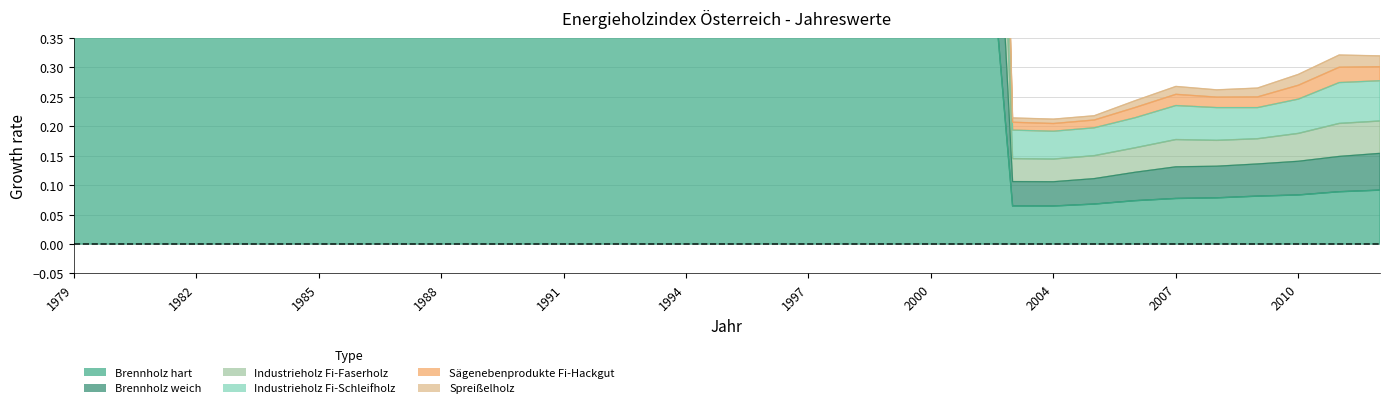

The value of Brennholz weich at 2012 is 0.2. True or false?

False